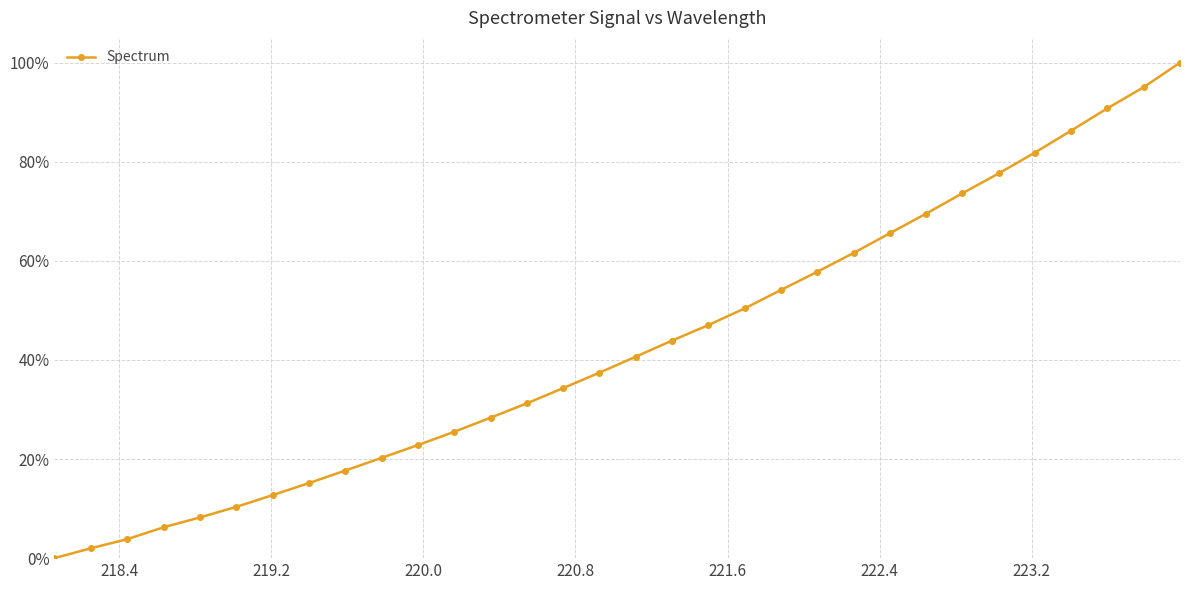

Reading left to right, transcribe all the data shown in this chart.

0.0	0.0	0.0	0.1	0.1	0.1	0.1	0.2	0.2	0.2	0.2	0.3	0.3	0.3	0.3	0.4	0.4	0.4	0.5	0.5	0.5	0.6	0.6	0.7	0.7	0.7	0.8	0.8	0.9	0.9	1.0	1.0